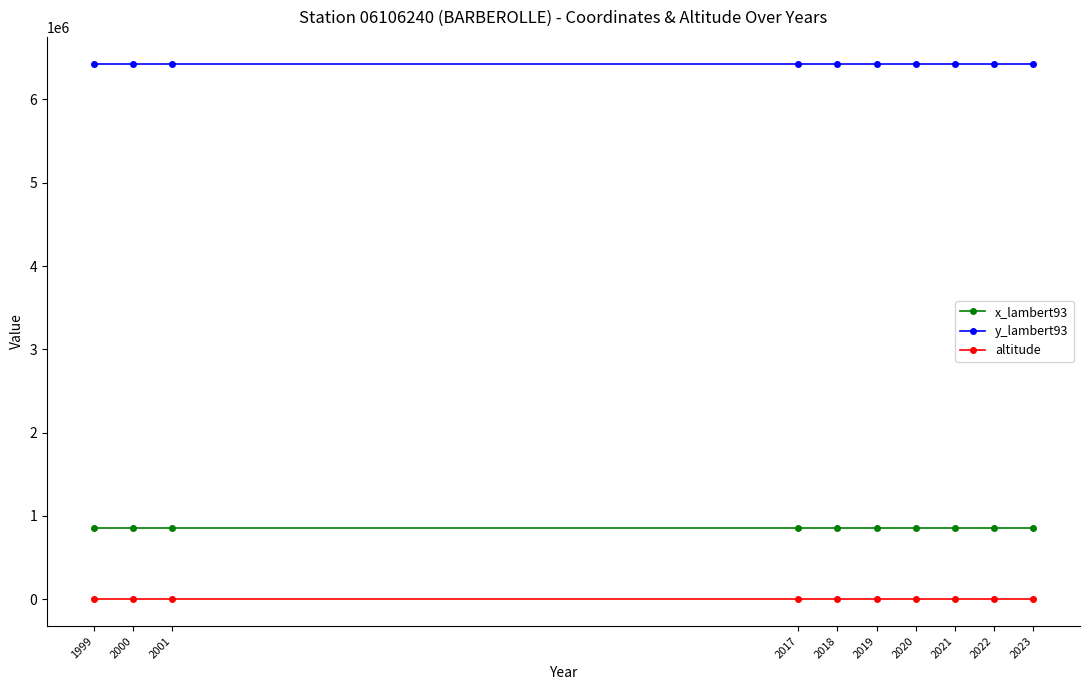

What is the sum of all x_lambert93 values?

8515270